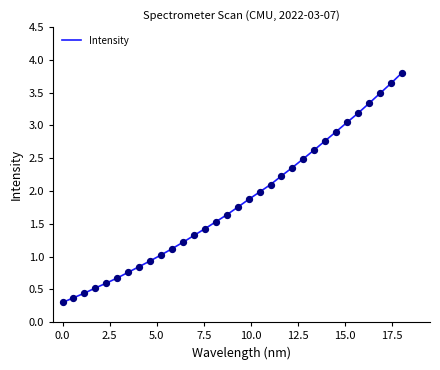

What is the maximum value shown in the chart?

3.8